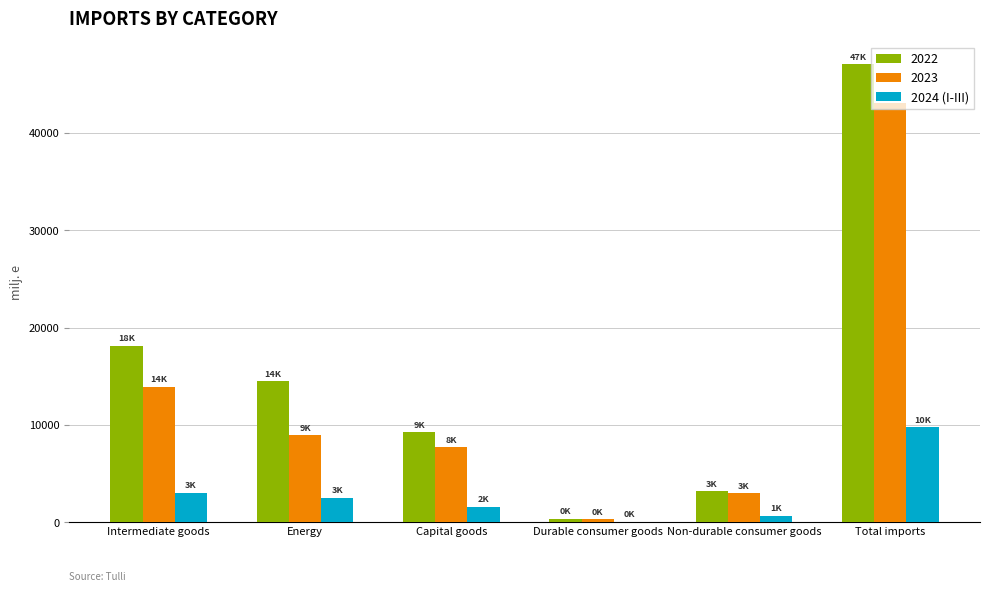

Is the value of 2024 (I-III) at Capital goods greater than the value of 2022 at Non-durable consumer goods?

No